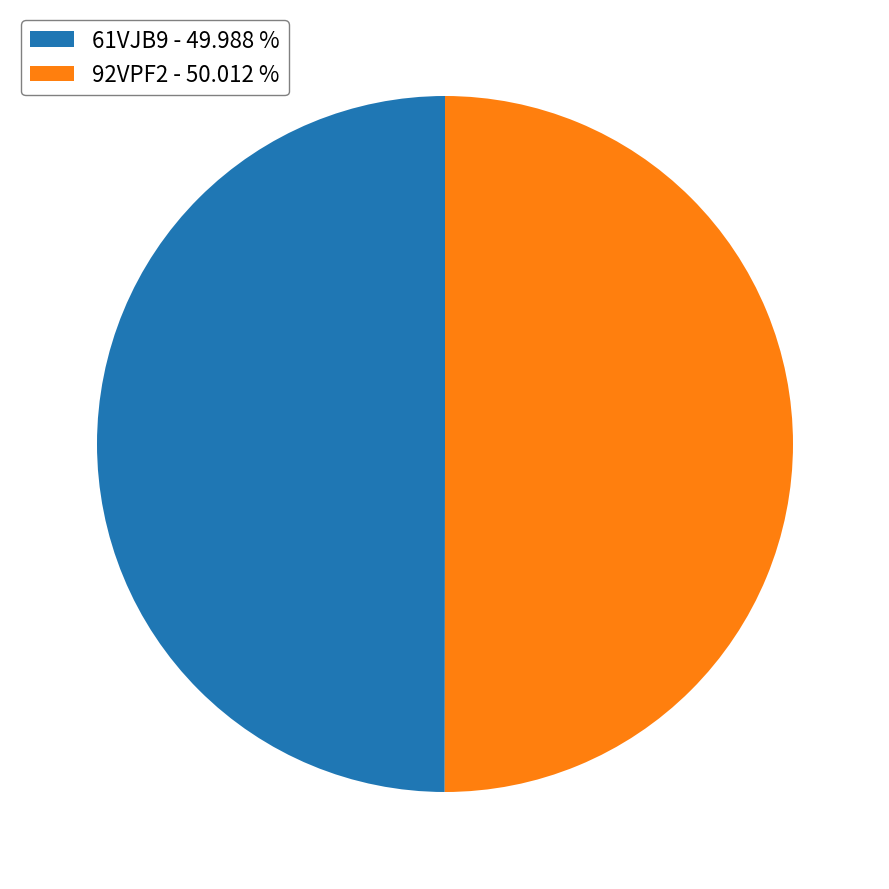

Do 92VPF2 - 50.012 % and 61VJB9 - 49.988 % together represent more than half of the pie?

Yes